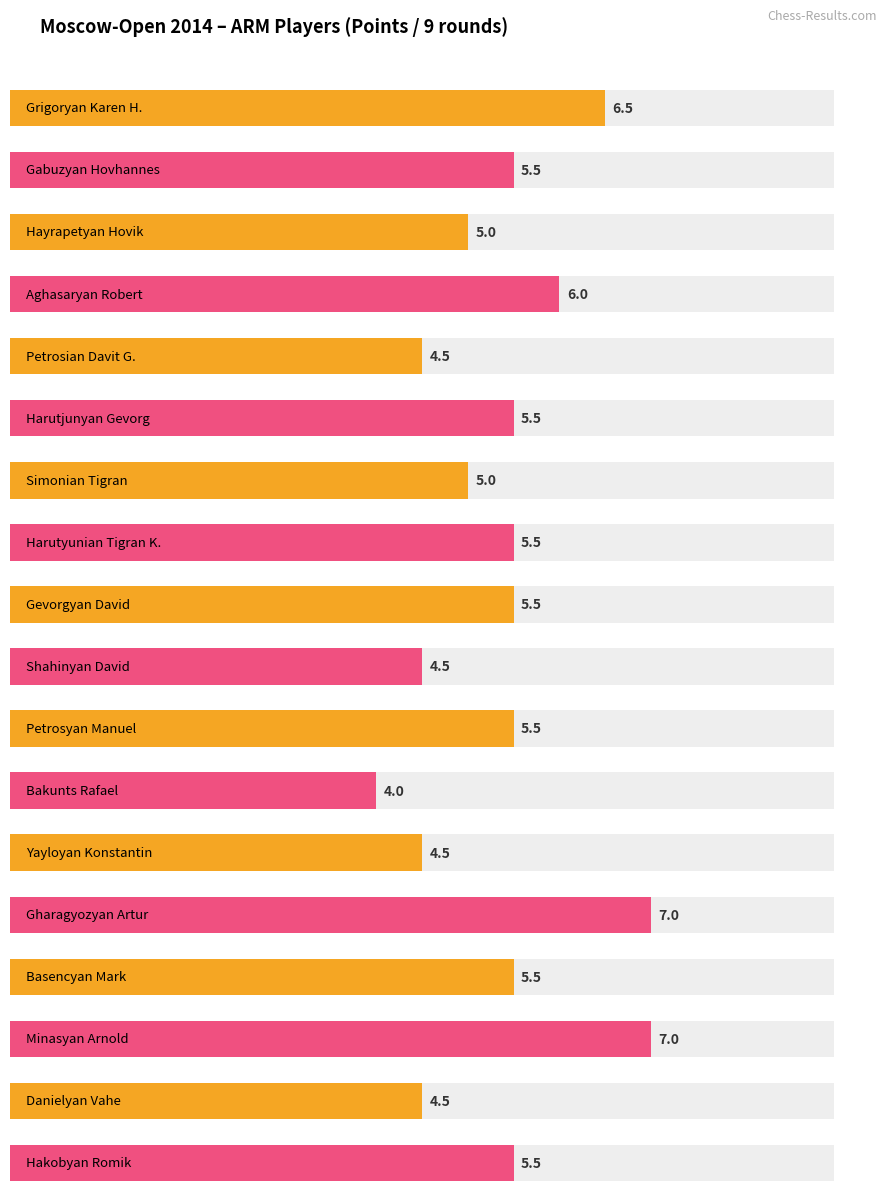

Which label corresponds to the largest value in the chart?

Gharagyozyan Artur